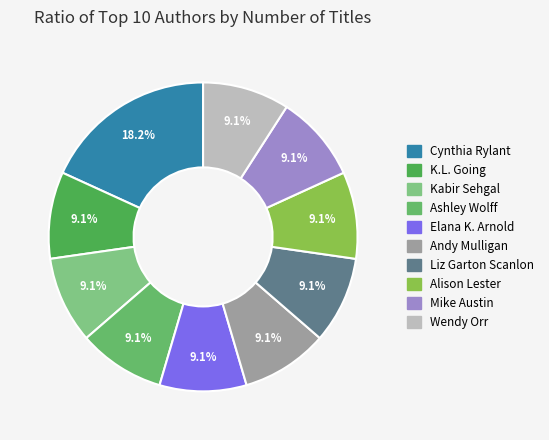

To the nearest percent, what percentage of the pie is Wendy Orr?

9%